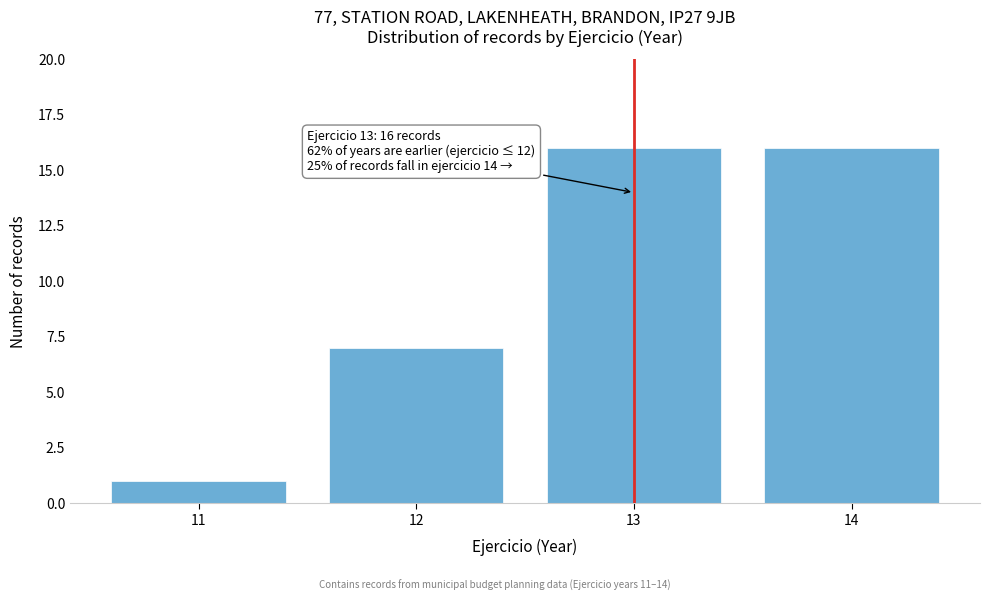

Reading left to right, extract all data points from this chart.

11=1	12=7	13=16	14=16